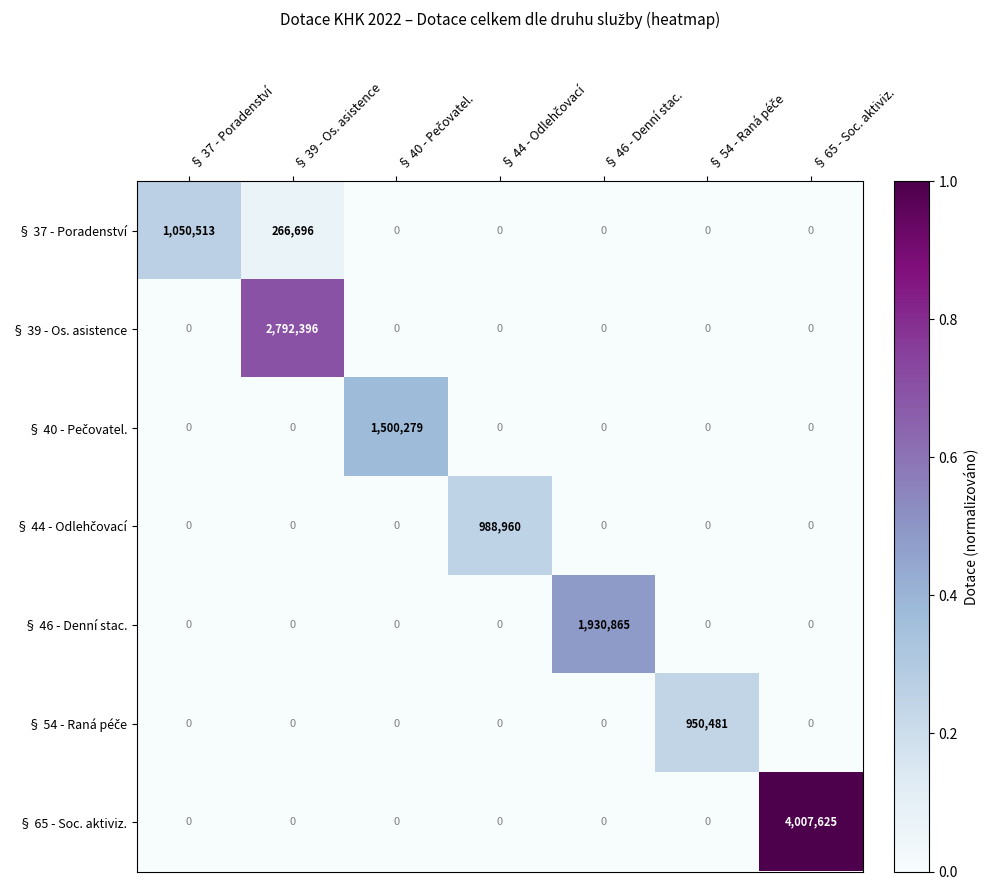

Is it true that § 37 - Poradenství equals 266696 at § 39 - Os. asistence?

True